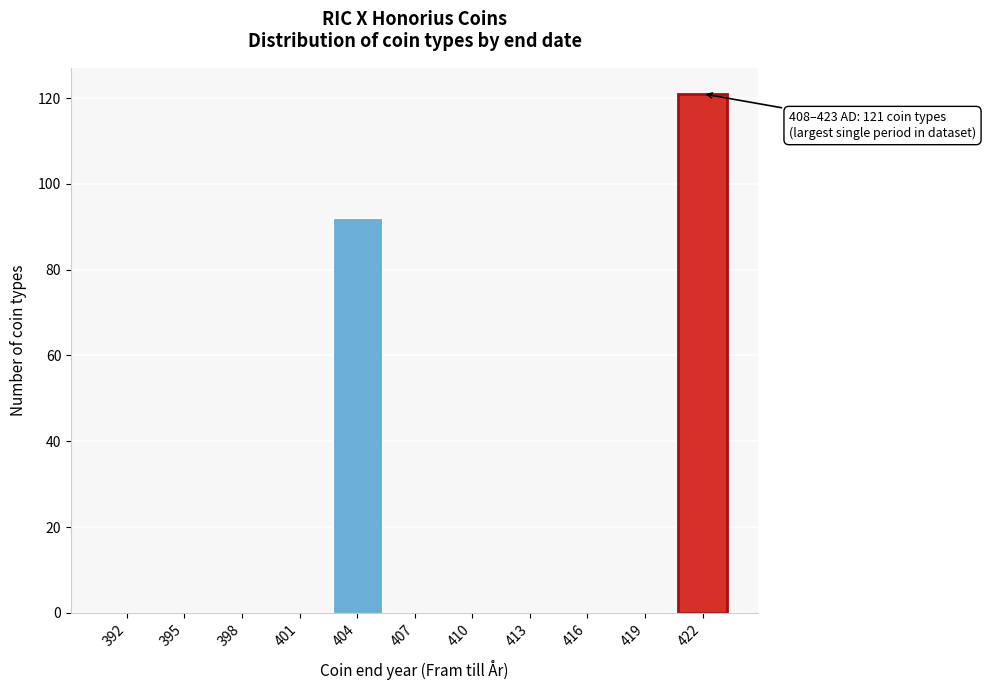

Between 404 and 419, which is larger?

404